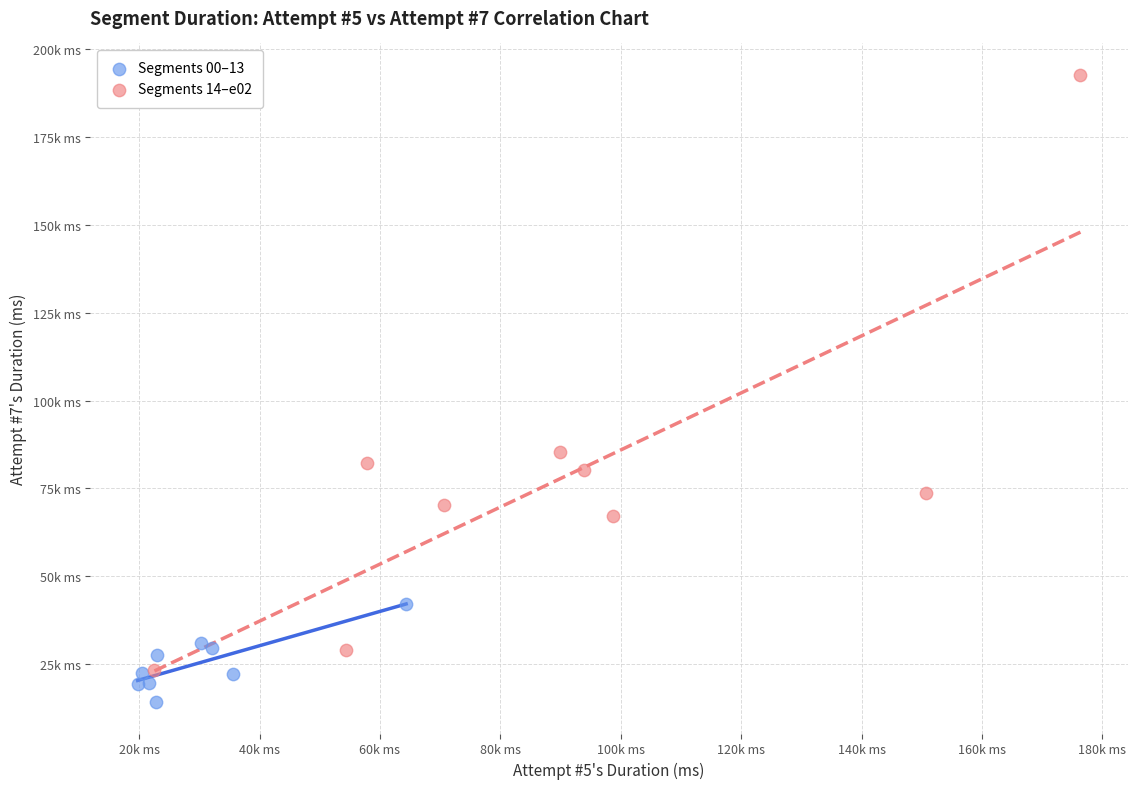

What are all the series names shown in the legend?

Segments 00–13, Segments 14–e02